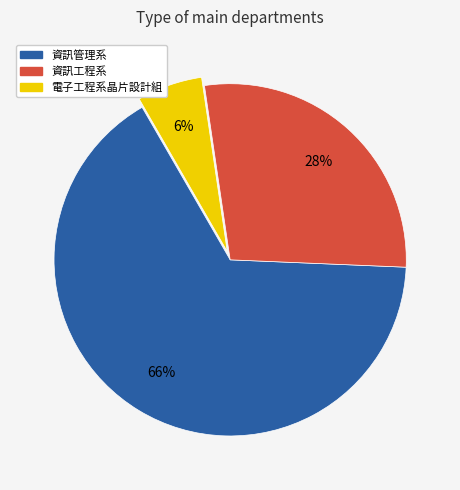

To the nearest percent, what is the combined percentage of 電子工程系晶片設計組 and 資訊工程系?

34%